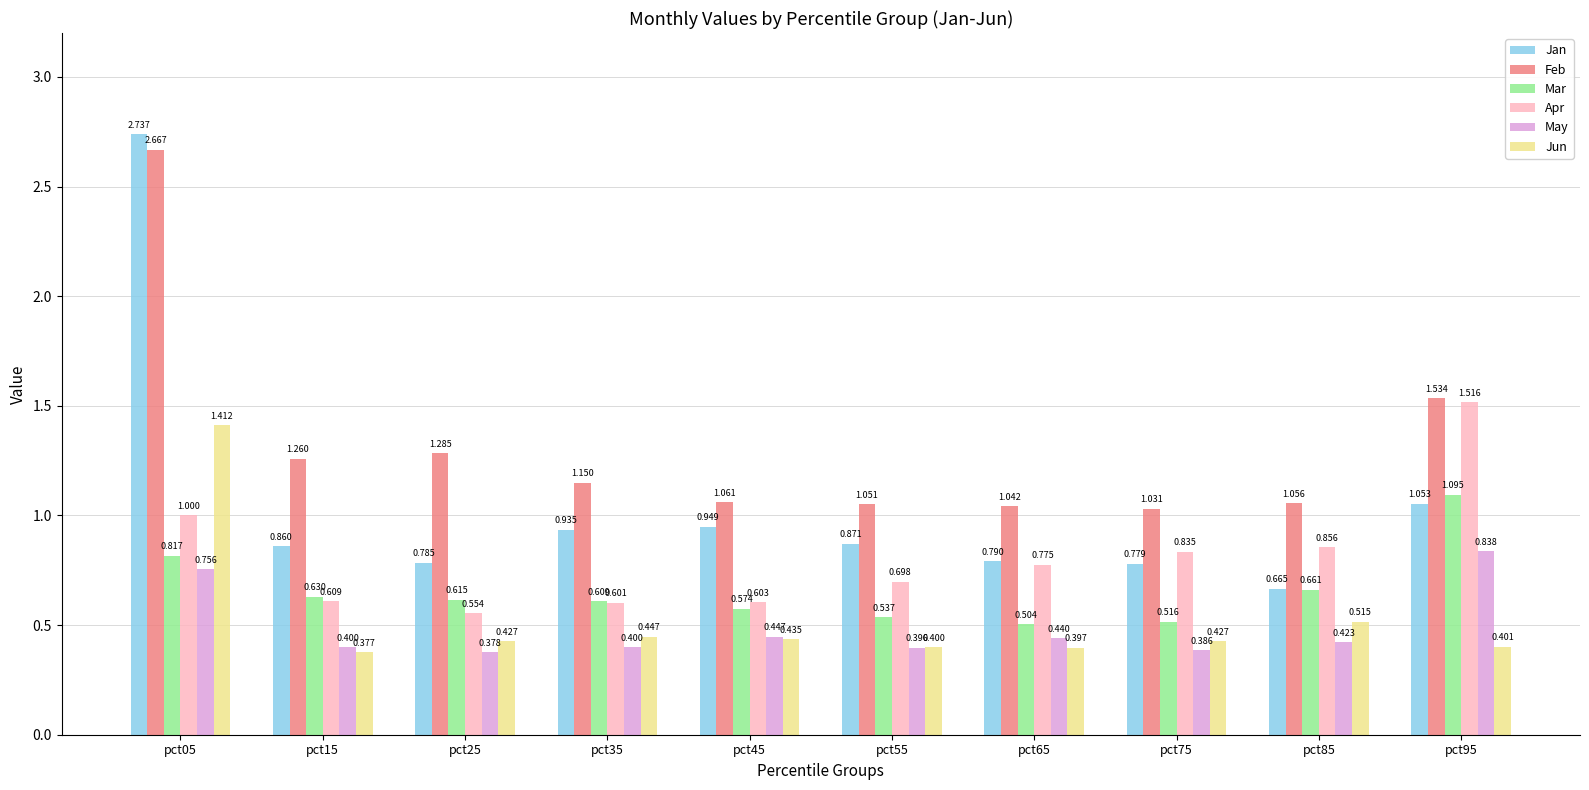

Which category has the lowest value across all series?

pct15